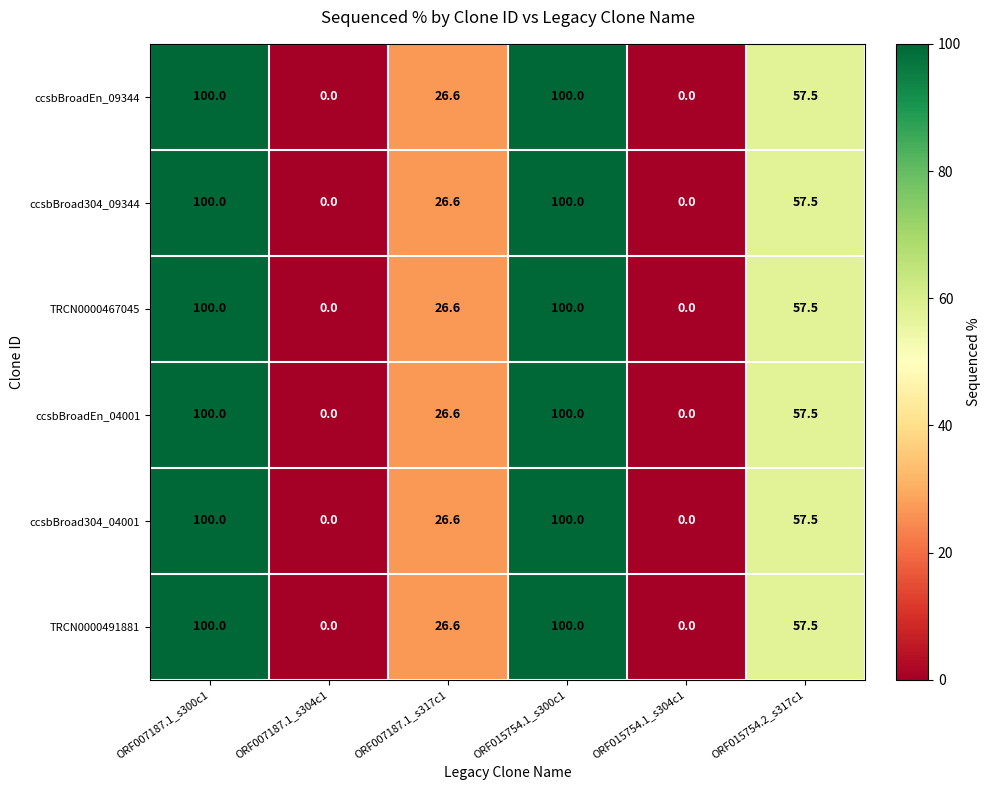

True or false: ccsbBroad304_09344 has a value of 46.3 at ORF007187.1_s317c1.

False